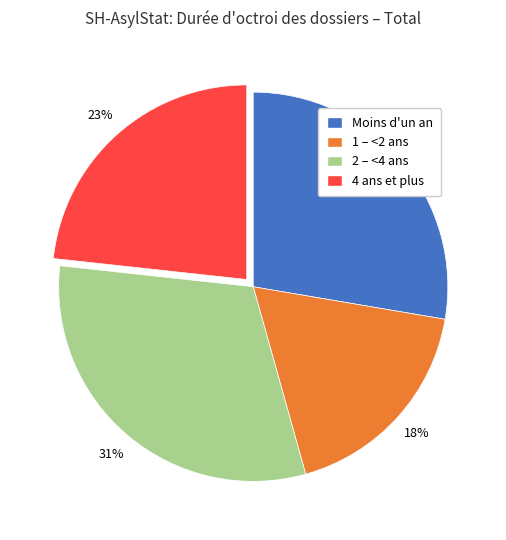

True or false: 4 ans et plus accounts for 23% of the total.

True